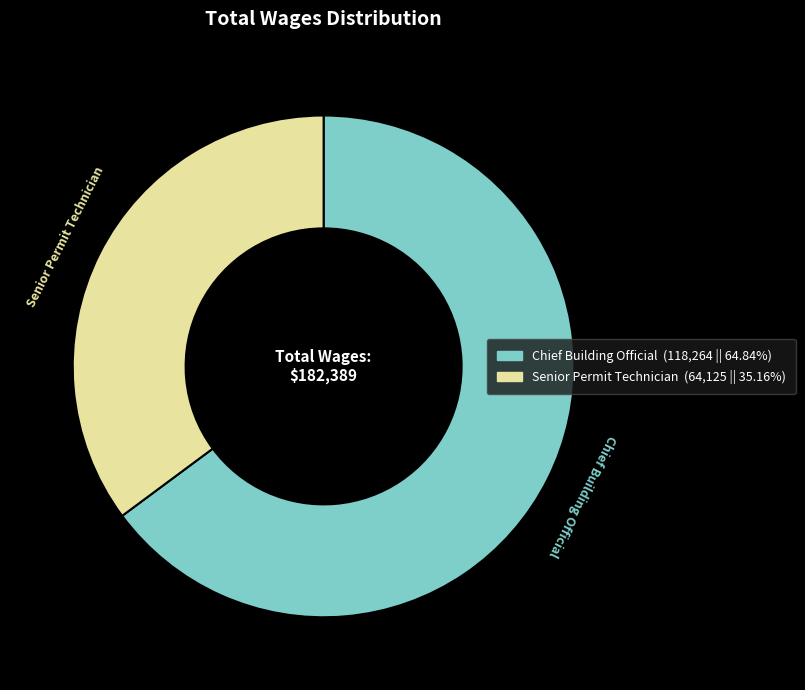

Between Senior Permit Technician and Chief Building Official, which is larger?

Chief Building Official